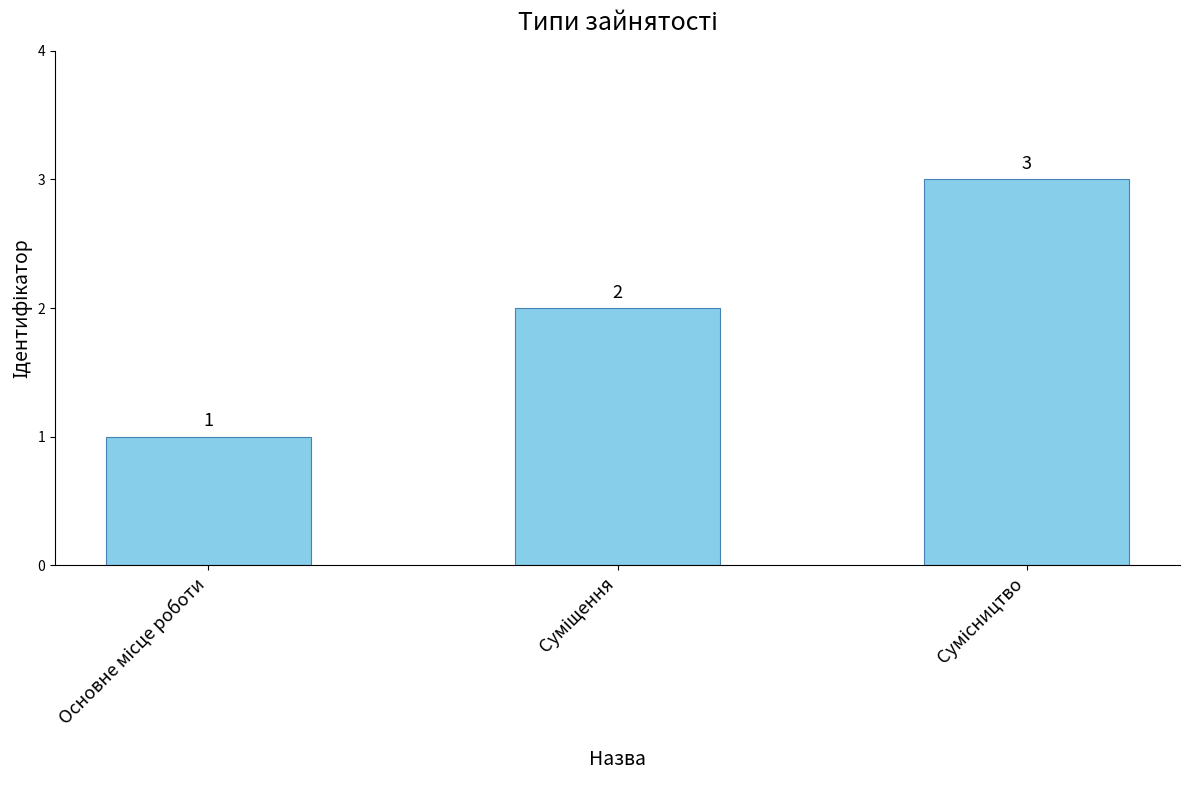

What is the greatest value displayed?

3